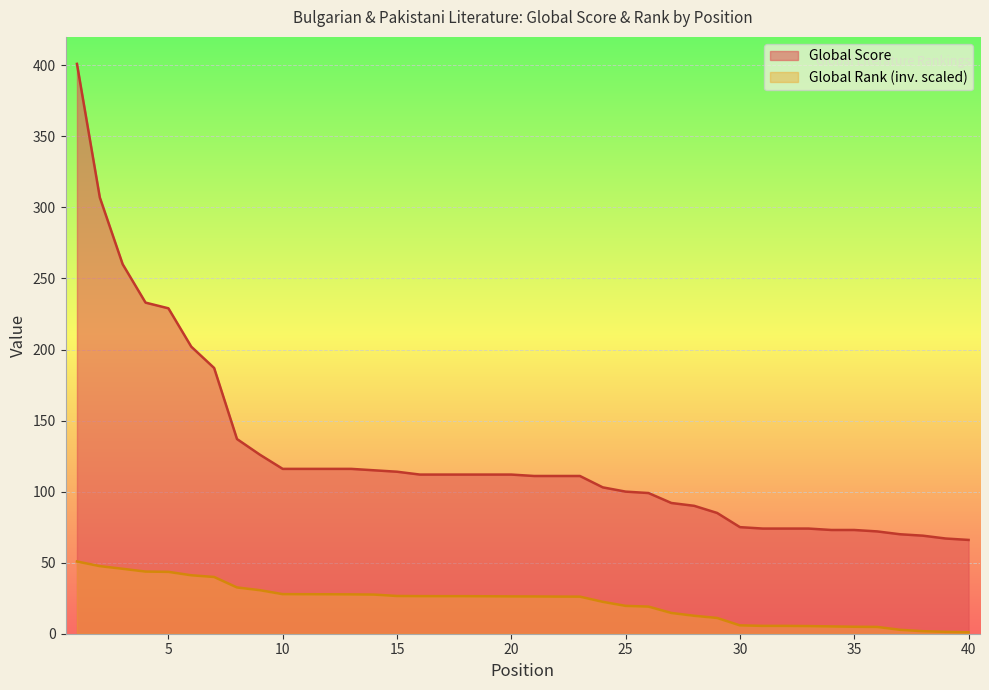

Reading left to right, extract all data points from this chart.

Global Score: 1=401.0	2=307.0	3=260.0	4=233.0	5=229.0	6=202.0	7=187.0	8=137.0	9=126.0	10=116.0	11=116.0	12=116.0	13=116.0	14=115.0	15=114.0	16=112.0	17=112.0	18=112.0	19=112.0	20=112.0	21=111.0	22=111.0	23=111.0	24=103.0	25=100.0	26=99.0	27=92.0	28=90.0	29=85.0	30=75.0	31=74.0	32=74.0	33=74.0	34=73.0	35=73.0	36=72.0	37=70.0	38=69.0	39=67.0	40=66.0
Global Rank (scaled): 1=50.8	2=47.6	3=45.7	4=43.7	5=43.5	6=41.1	7=39.9	8=32.6	9=30.6	10=27.9	11=27.8	12=27.8	13=27.7	14=27.5	15=26.6	16=26.5	17=26.4	18=26.4	19=26.4	20=26.3	21=26.2	22=26.1	23=26.1	24=22.4	25=19.6	26=19.1	27=14.6	28=12.6	29=11.1	30=5.9	31=5.5	32=5.5	33=5.4	34=5.1	35=4.9	36=4.8	37=2.8	38=1.8	39=1.3	40=1.0